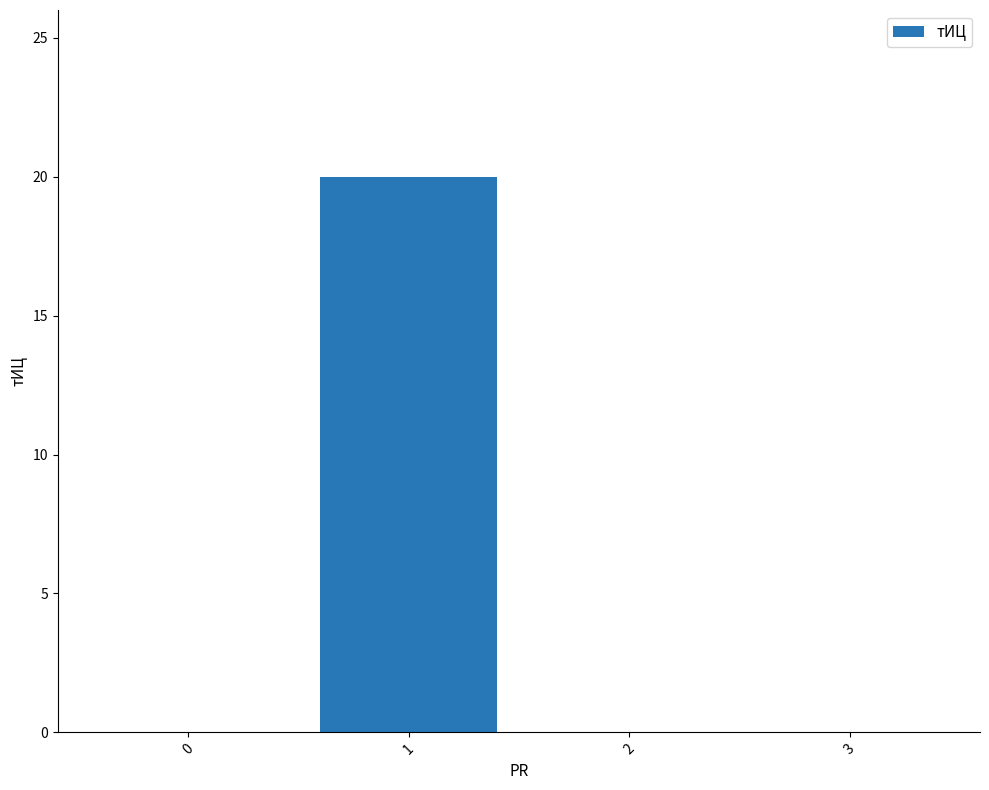

True or false: the data shows 20 at 1.

True